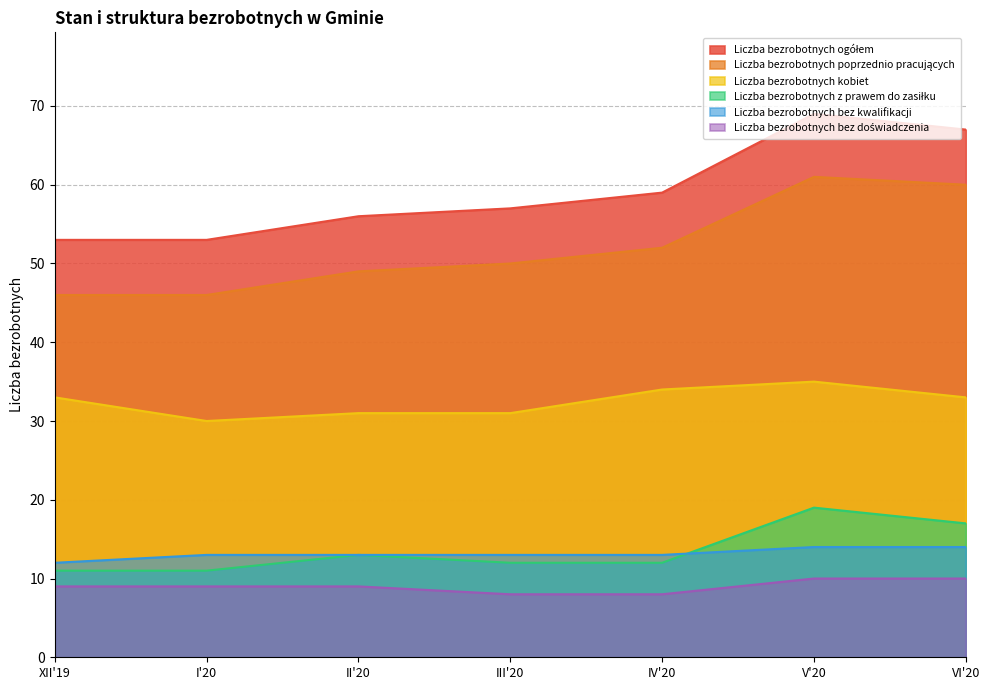

What is the label of the 4th point from the left?

III'20